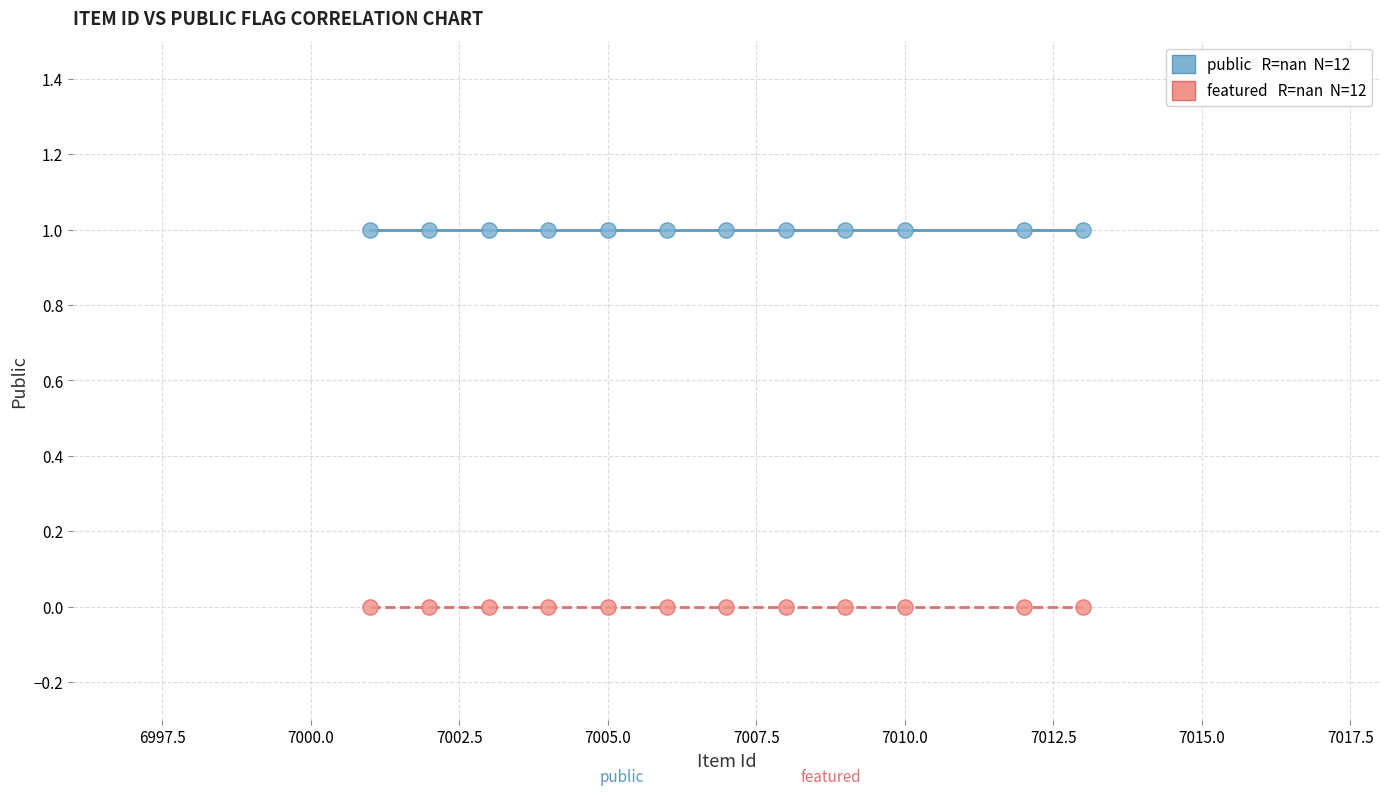

How many data points are displayed?

24